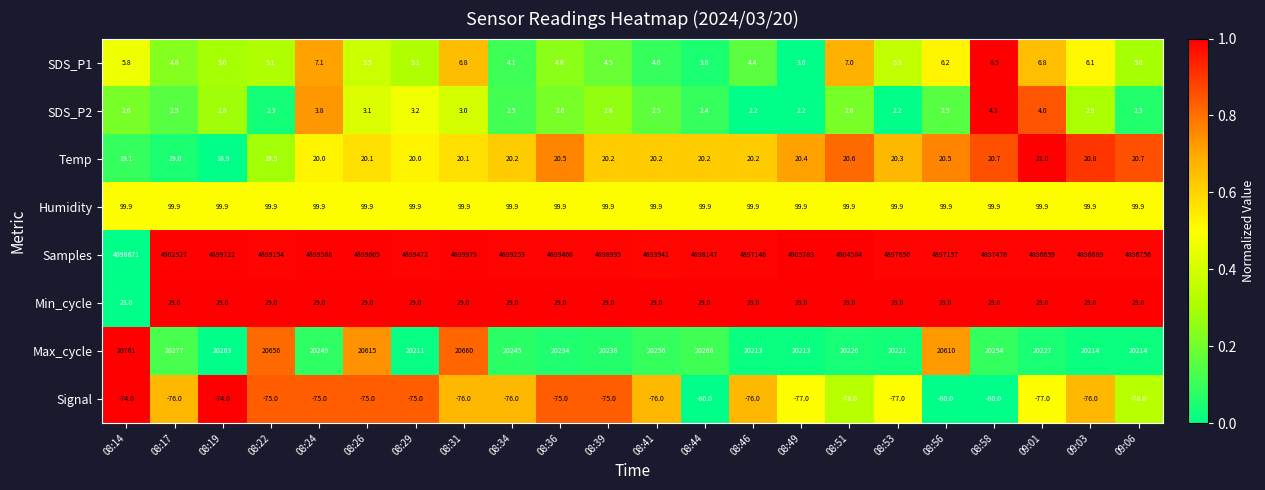

Rank the series at 09:06 from lowest to highest value.

Signal, SDS_P2, SDS_P1, Temp, Min_cycle, Humidity, Max_cycle, Samples